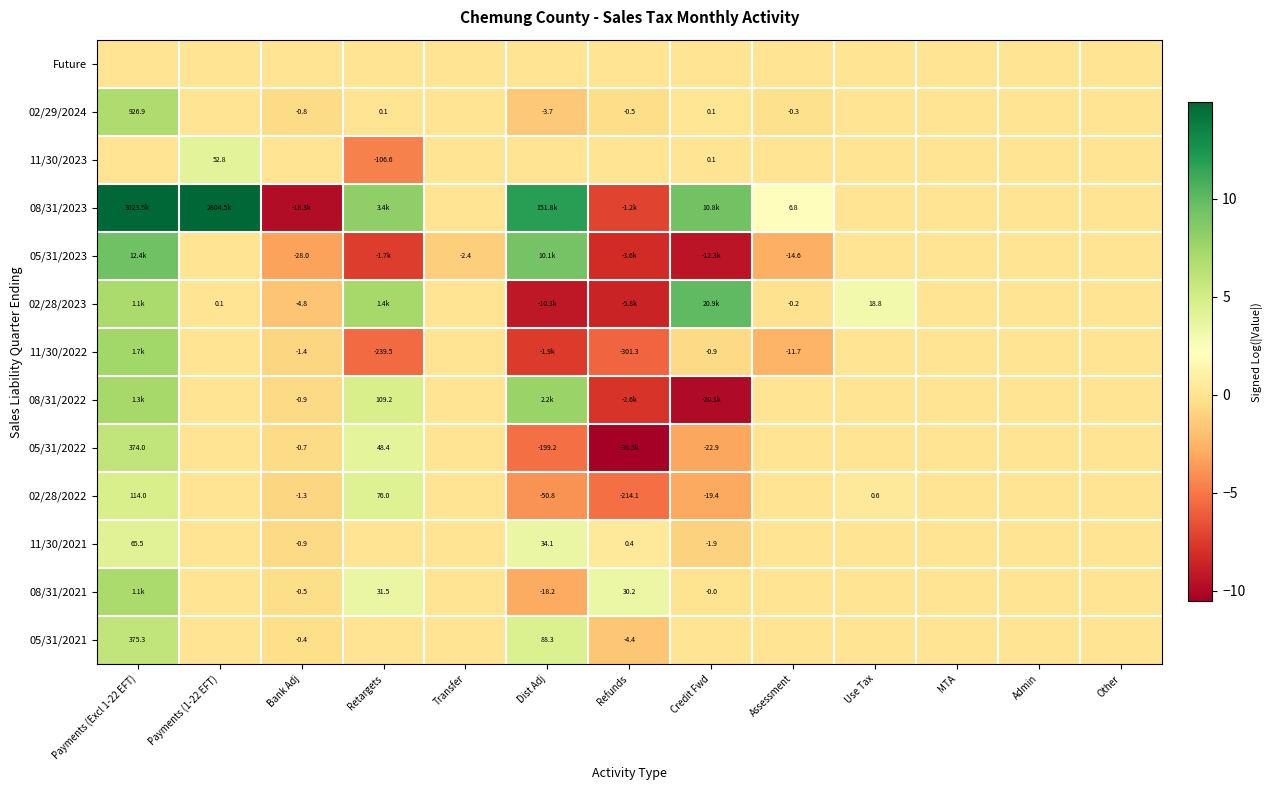

Where does the 02/28/2023 series first go above 0?

Payments (Excl 1-22 EFT)